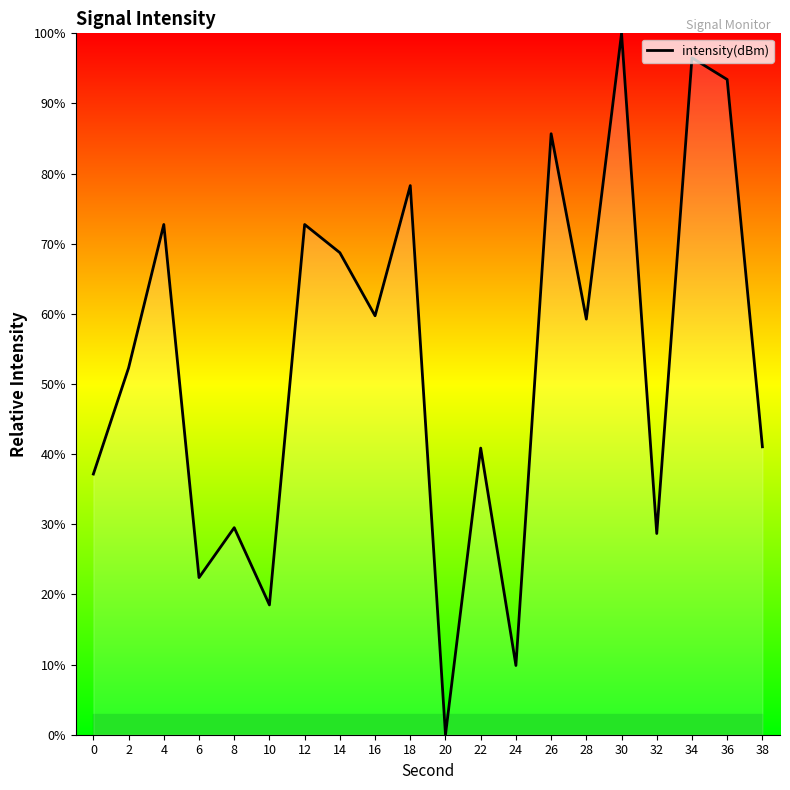

What is the change in value from 0 to 16?

+22.6